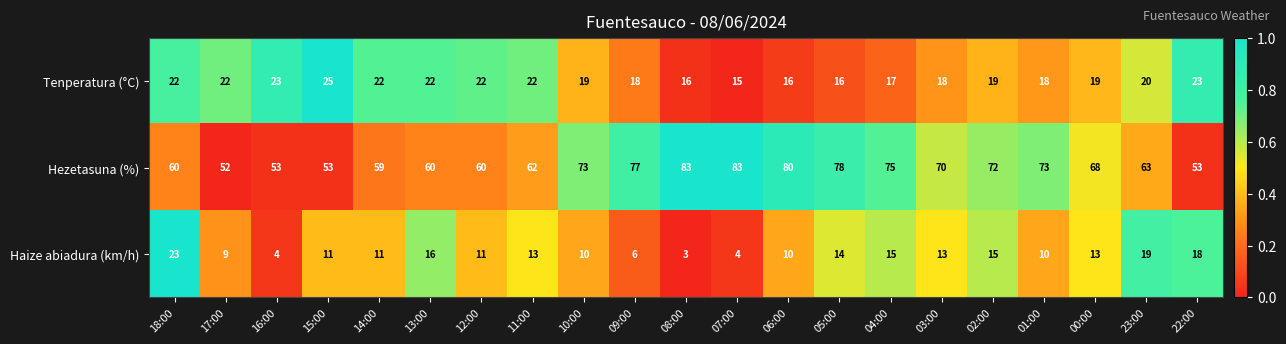

How many distinct data groups are displayed?

3